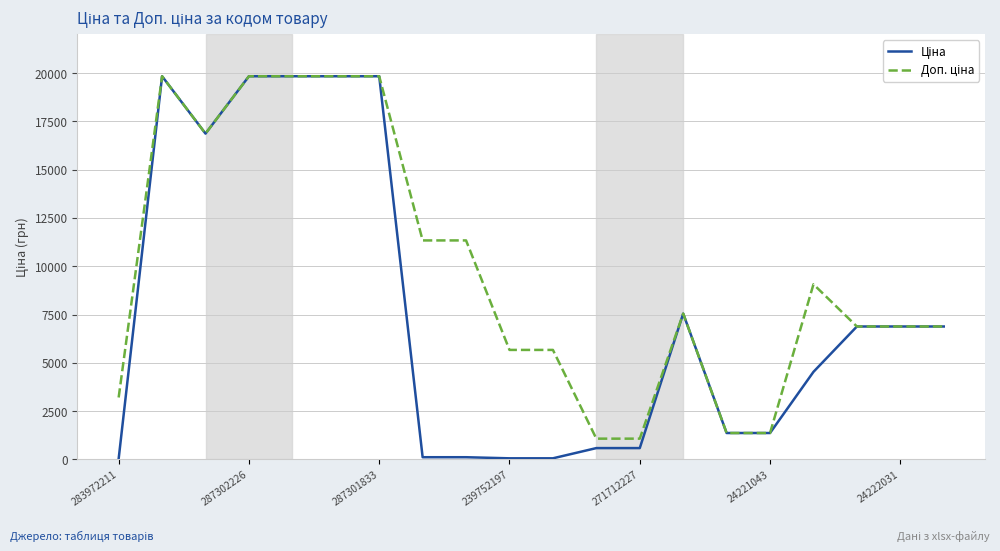

What is the greatest value displayed?

19831.1